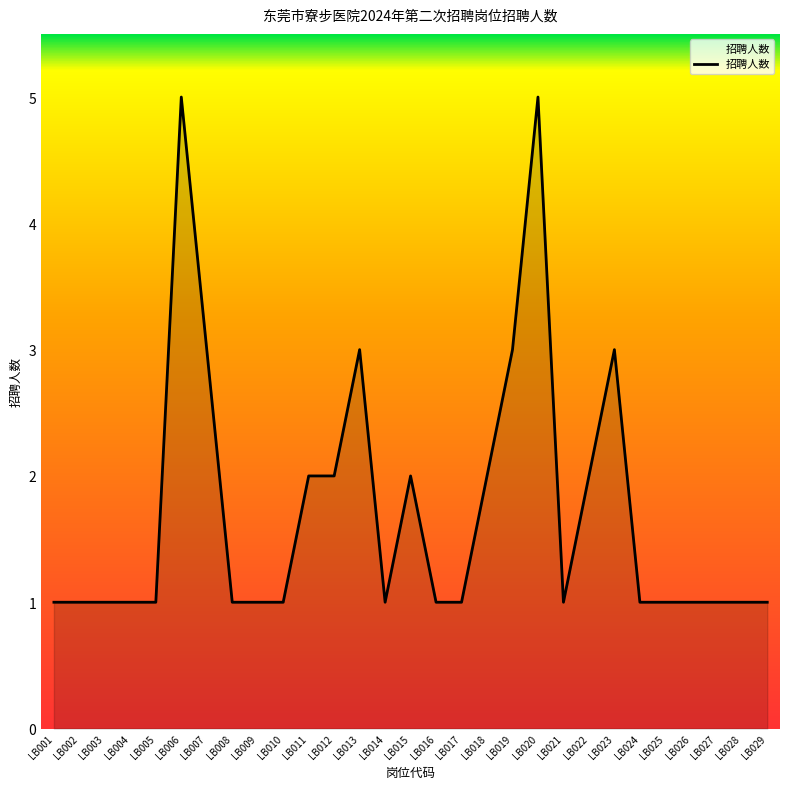

What is the difference between the maximum and minimum values?

4